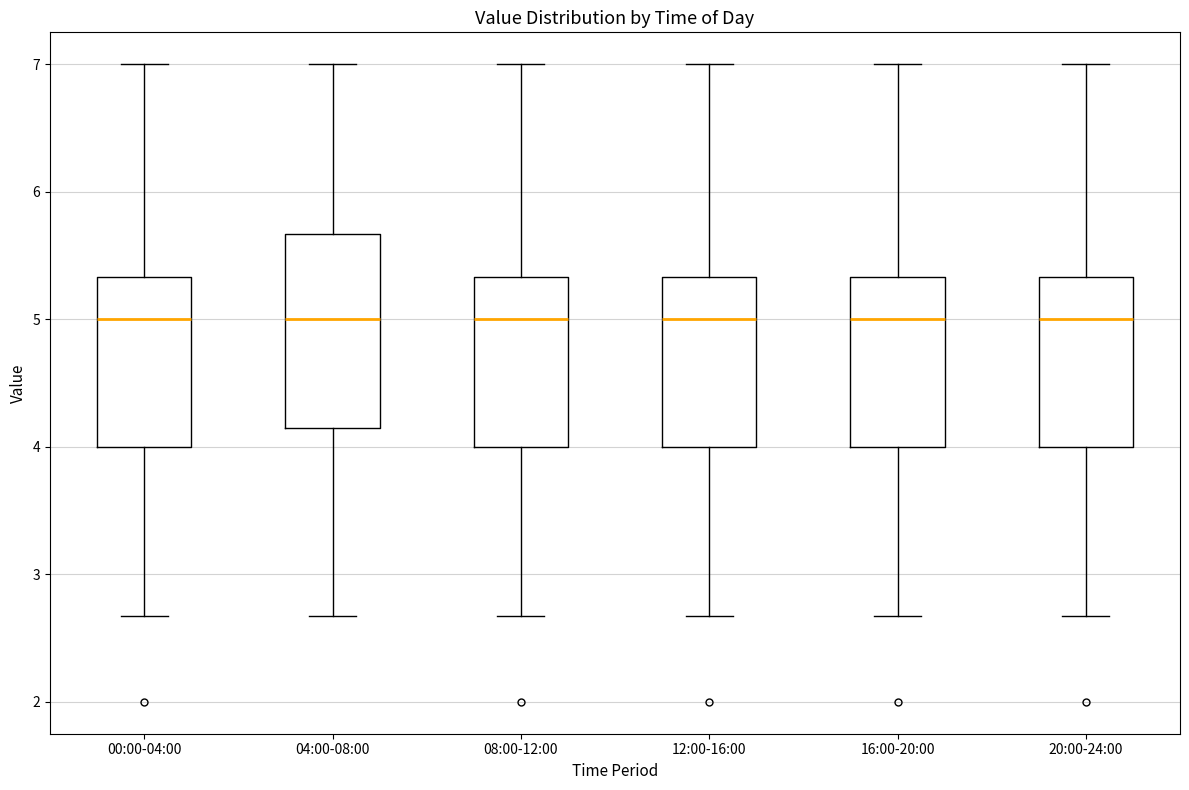

Which box is the tallest, from its lower edge to its upper edge?

04:00-08:00